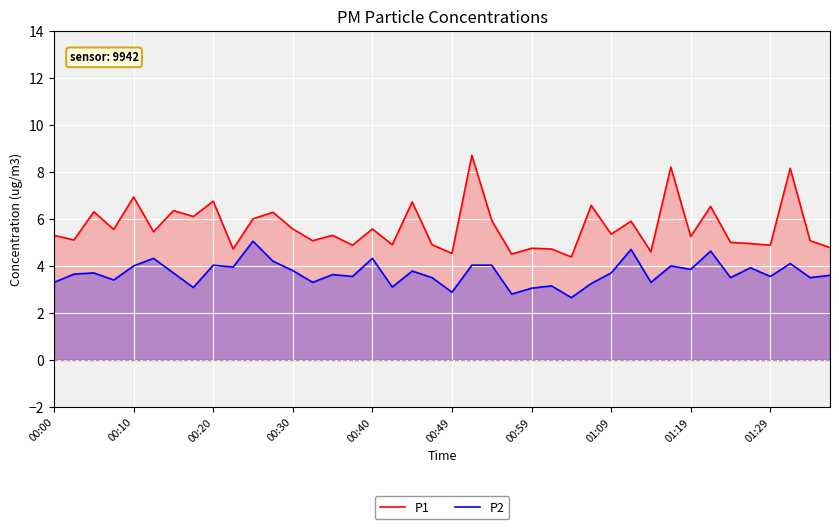

What is the difference between the maximum and minimum values in the P2 series?

2.4